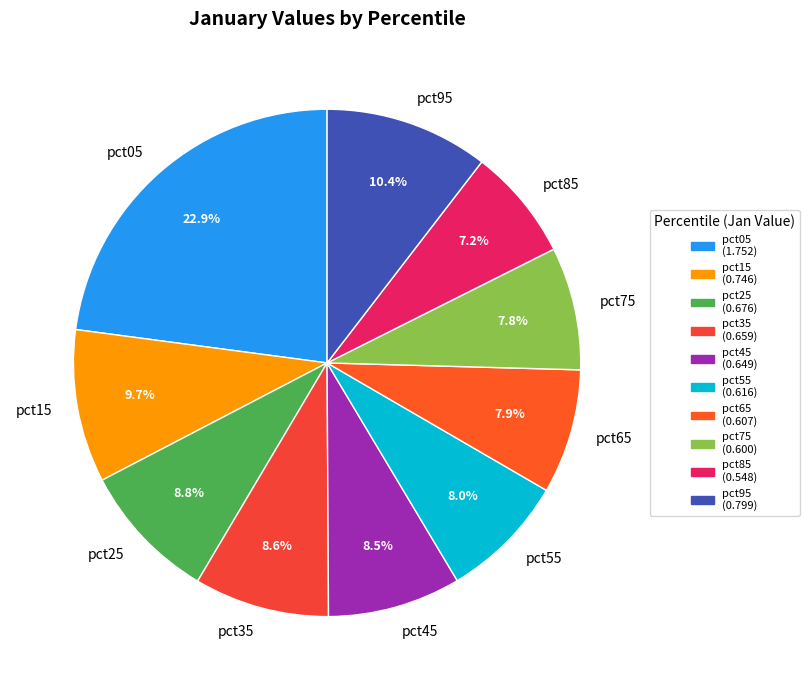

Which category has the biggest portion of the pie?

pct05